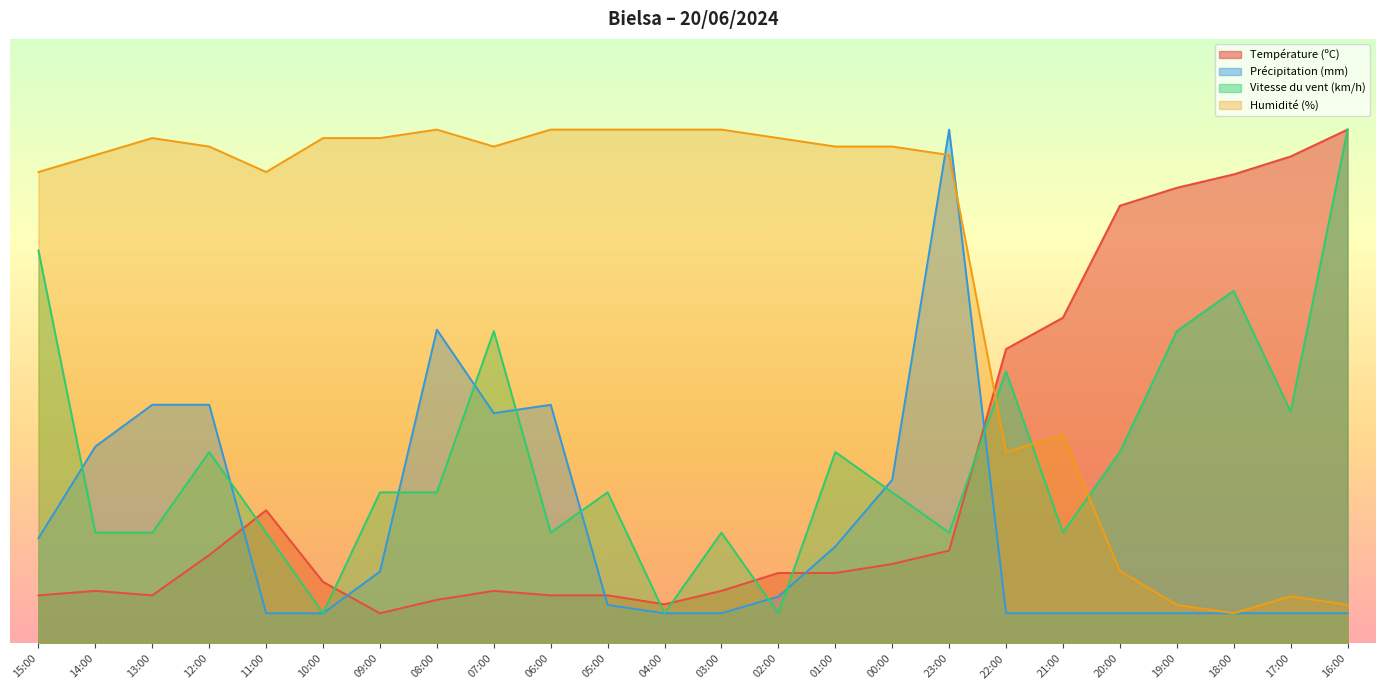

What is the highest value of the Vitesse du vent (km/h) series?

85.0